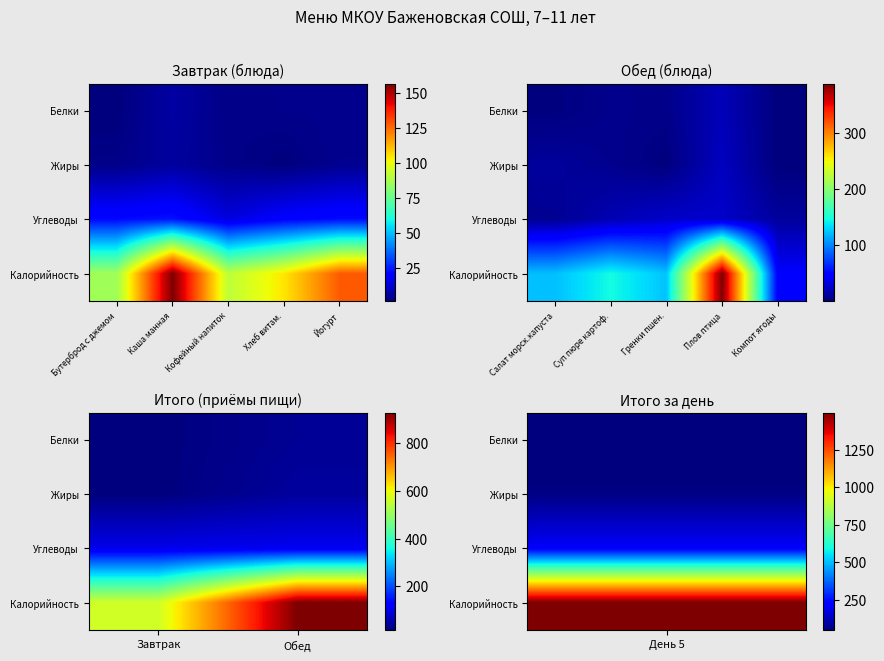

True or false: Углеводы has a value of 21.9 at Завтрак.

False